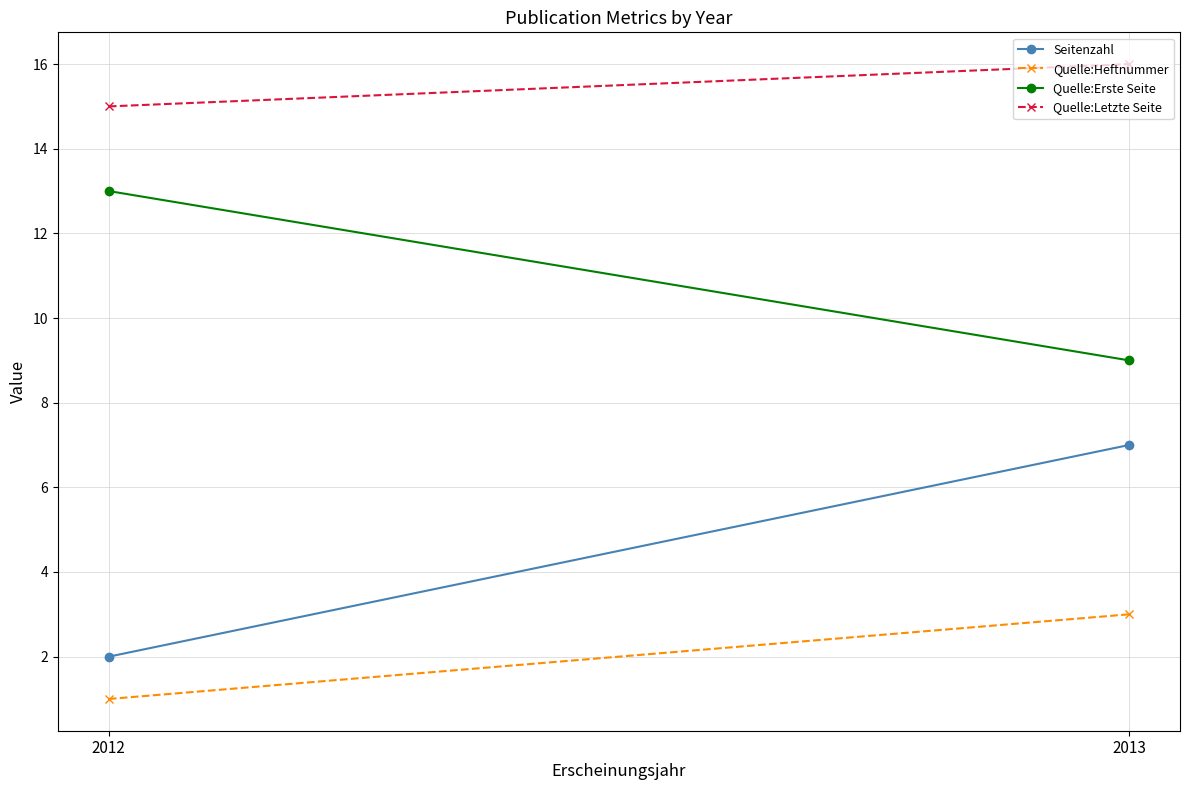

Which series has the widest spread of values?

Seitenzahl